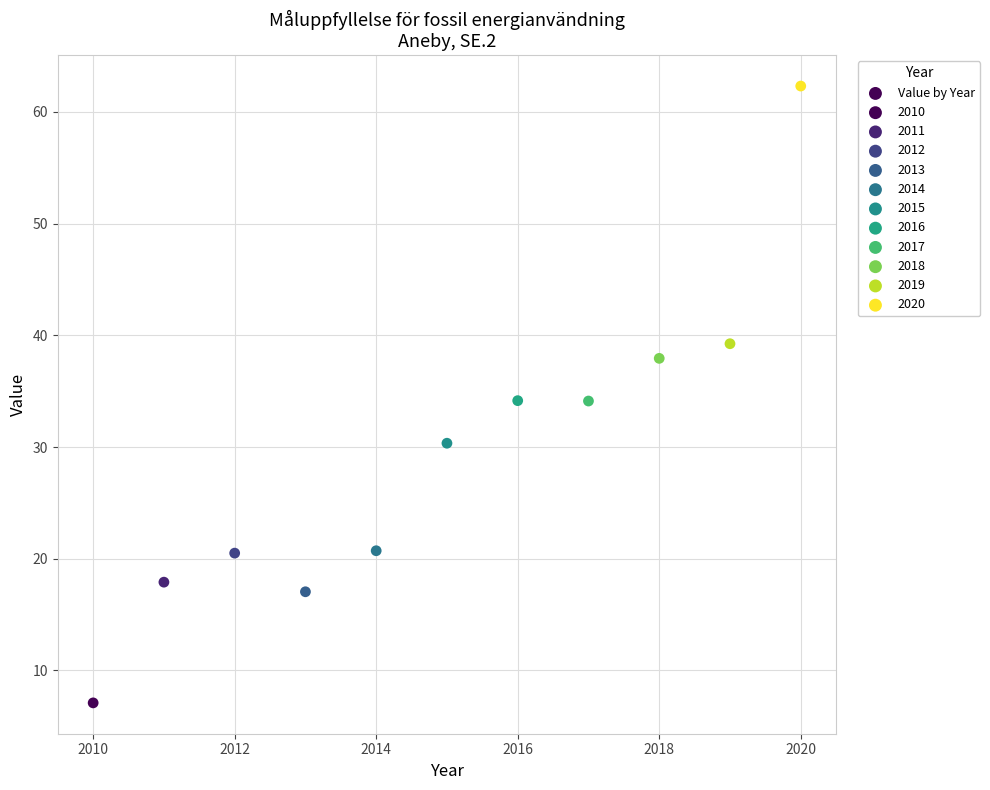

What is the average Y value?

29.2